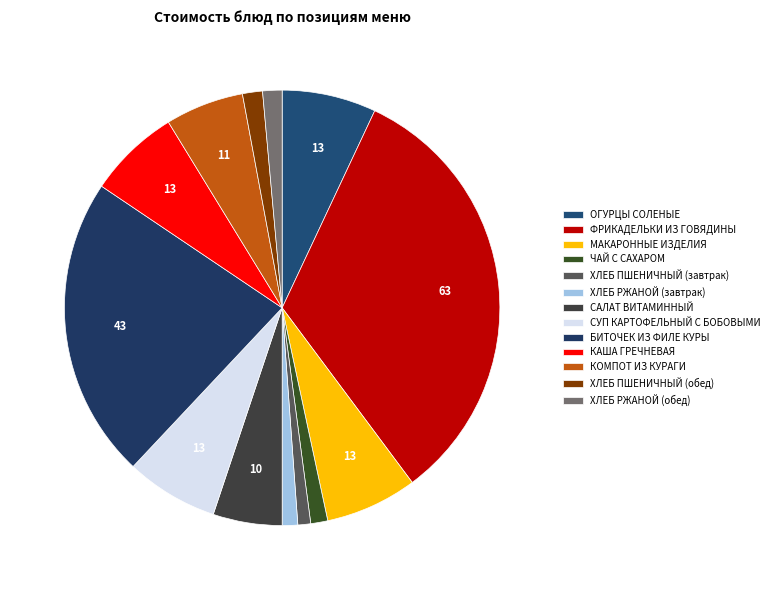

How many slices are in this pie chart?

13